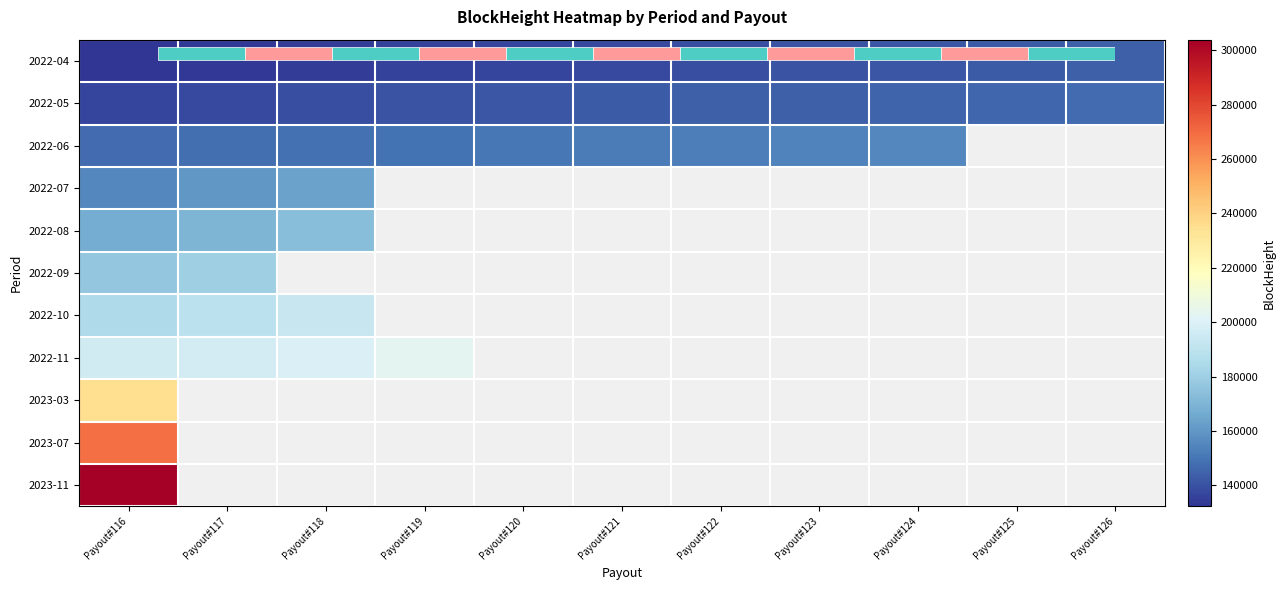

The 2022-06 series shows 216394.3 at Payout#116. True or false?

False